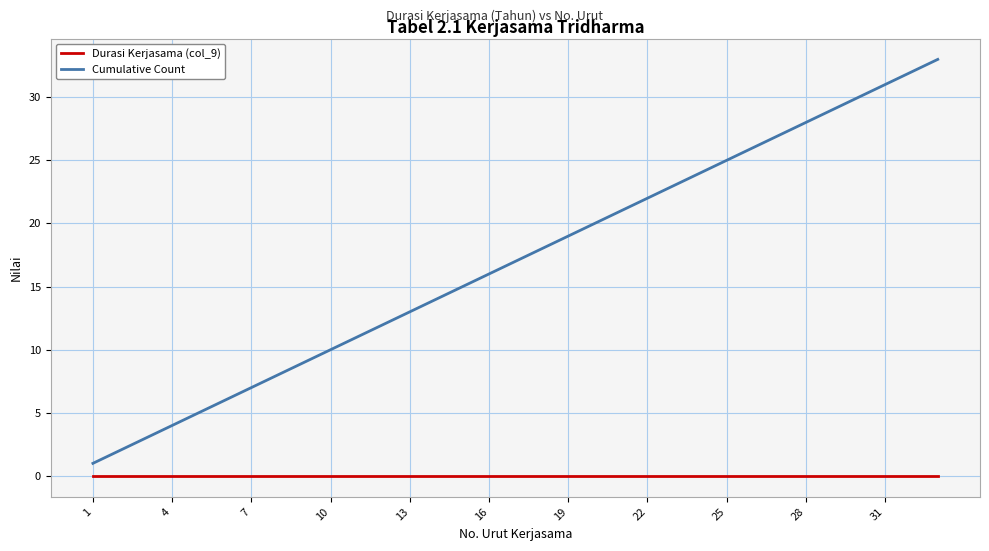

Which series has the largest range (max minus min)?

Cumulative Count